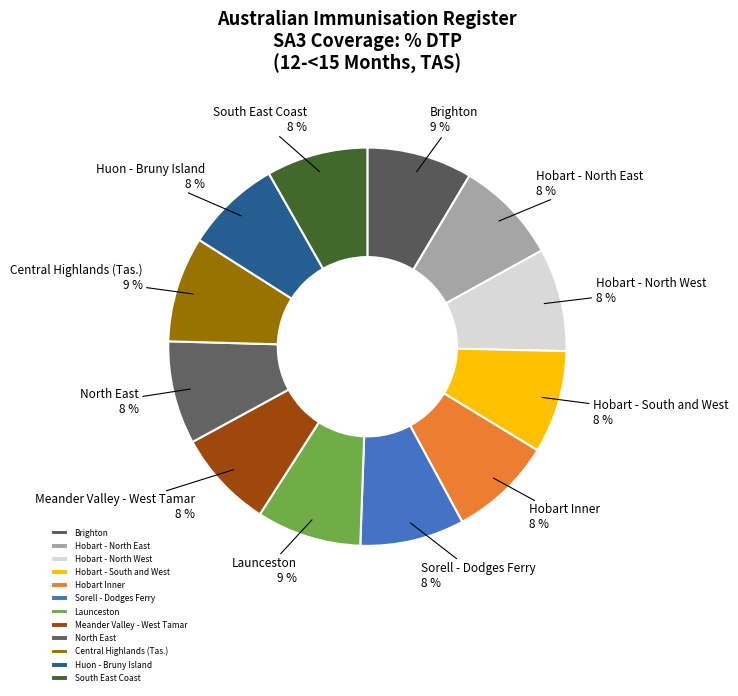

True or false: Huon - Bruny Island accounts for 8% of the total.

True